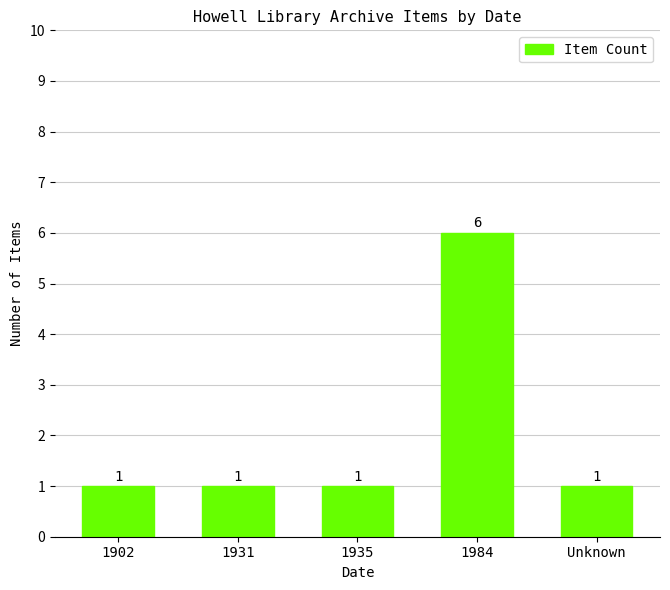

Is it true that the value at 1902 is 1?

True